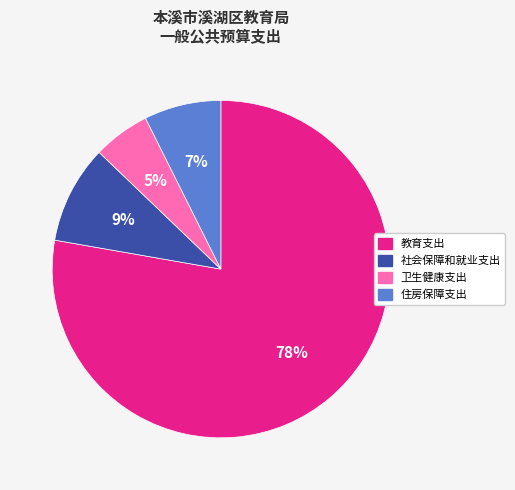

How many segments does this pie chart have?

4